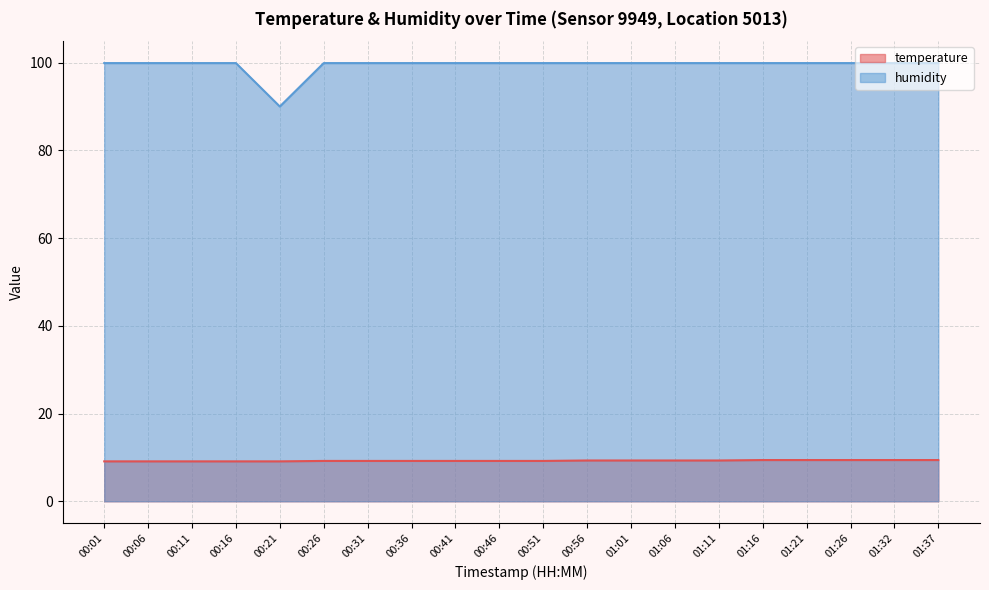

List the labels in order of temperature value, smallest first.

00:01, 00:06, 00:11, 00:16, 00:21, 00:26, 00:31, 00:36, 00:41, 00:46, 00:51, 00:56, 01:01, 01:06, 01:11, 01:16, 01:21, 01:26, 01:32, 01:37